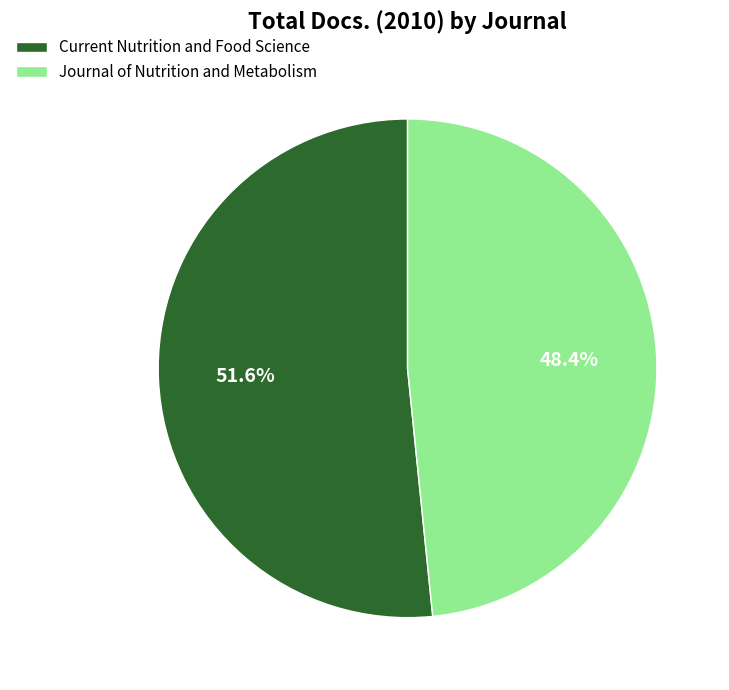

Does Journal of Nutrition and Metabolism account for over 50% of the chart?

No